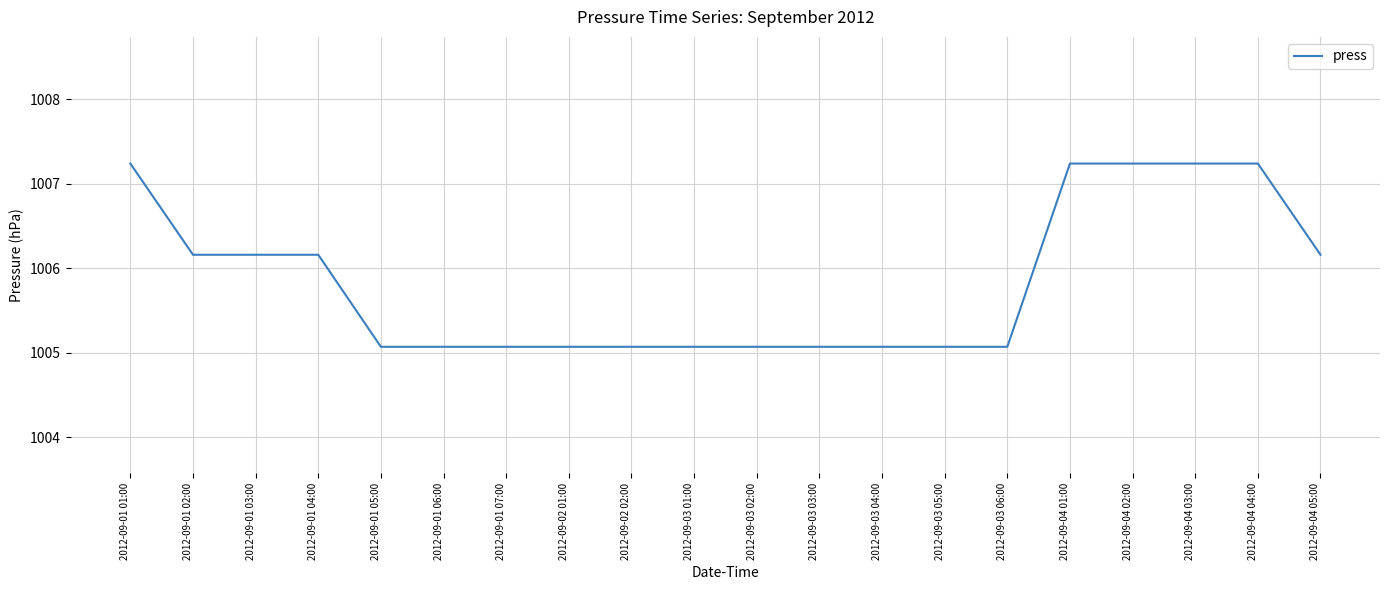

What position from the right is 2012-09-02 01:00?

13